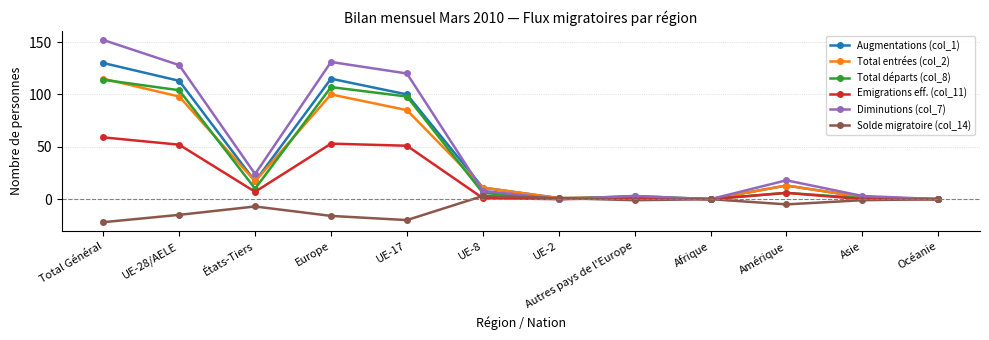

What is the label of the 10th point from the left?

Amérique